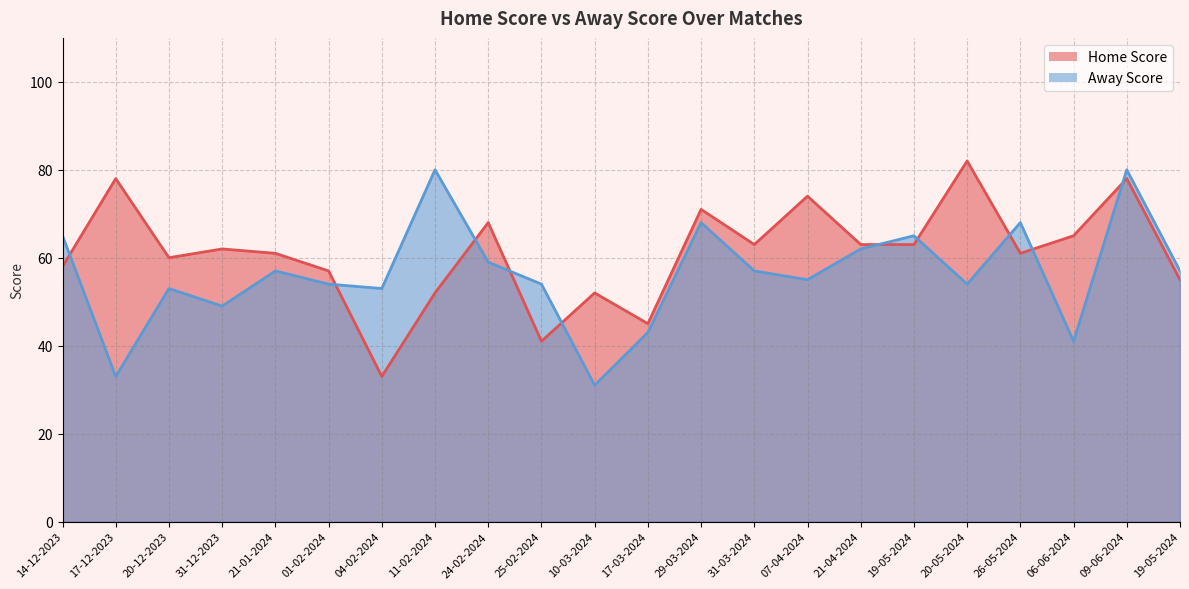

What are all the series names shown in the legend?

Home Score, Away Score